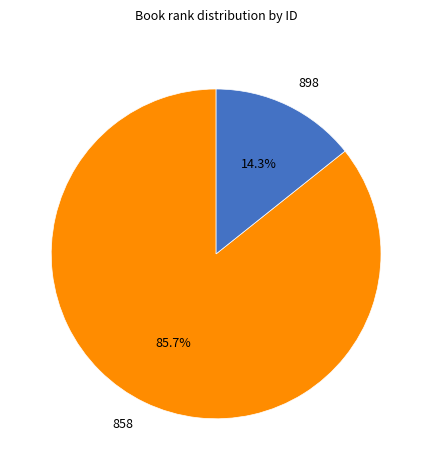

Which slice is the smallest?

898